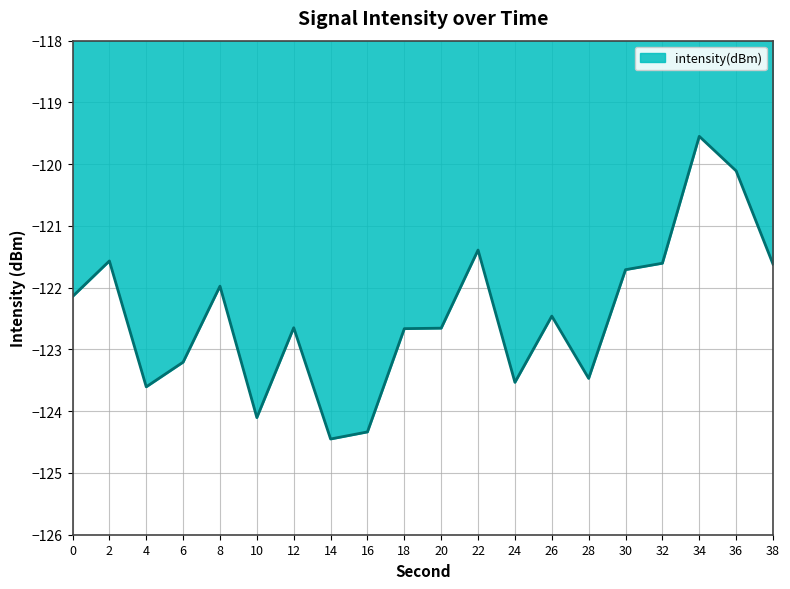

What is the difference between the maximum and minimum values?

4.9